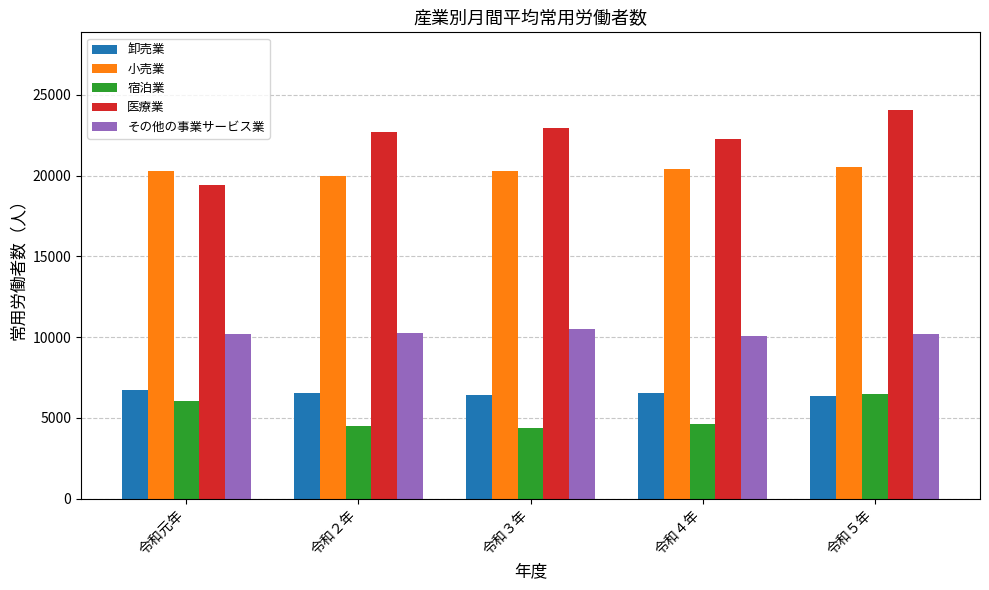

The 宿泊業 series shows 2956 at 令和４年. True or false?

False